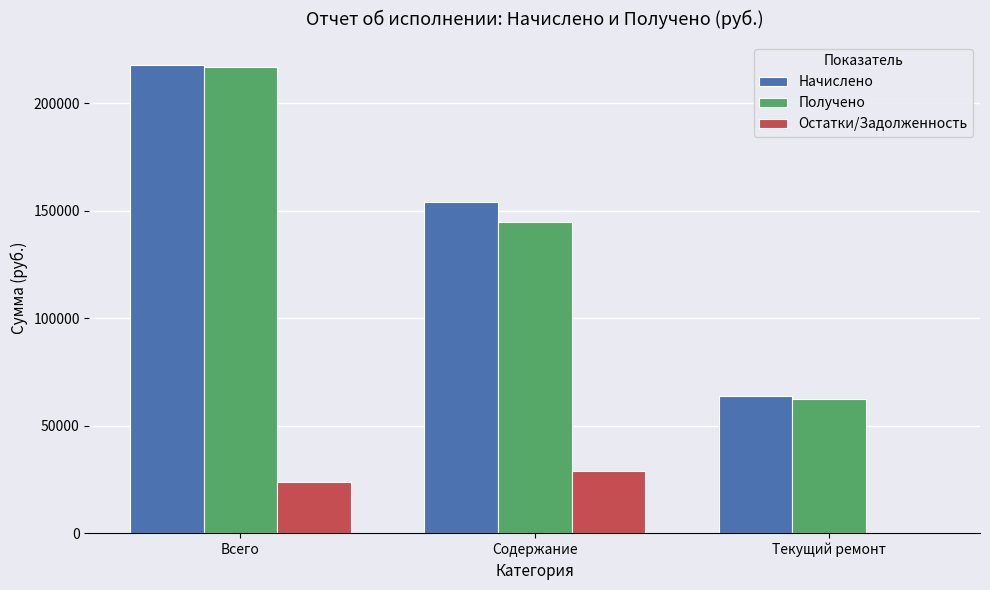

What are all the series names shown in the legend?

Начислено, Получено, Остатки/Задолженность